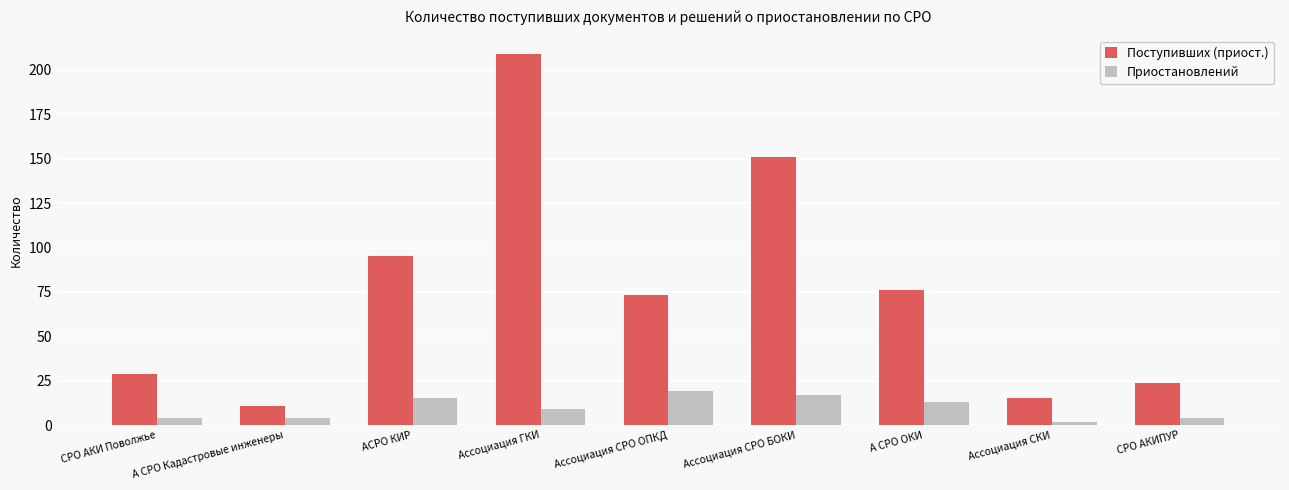

The Приостановлений series shows 4 at А СРО Кадастровые инженеры. True or false?

True